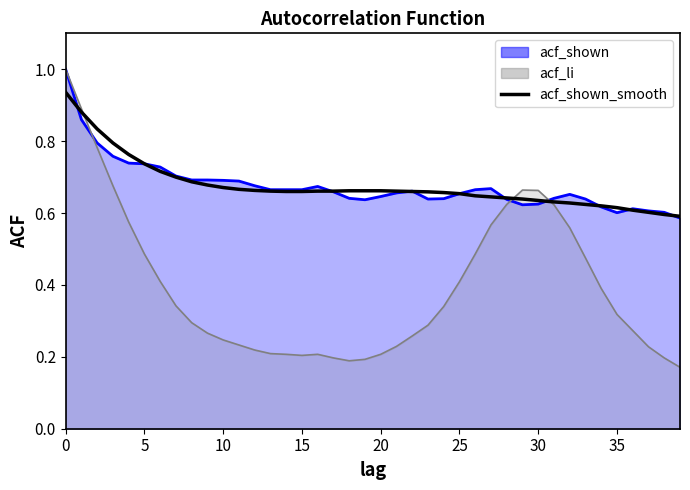

At which label is the value closest to 0?

39